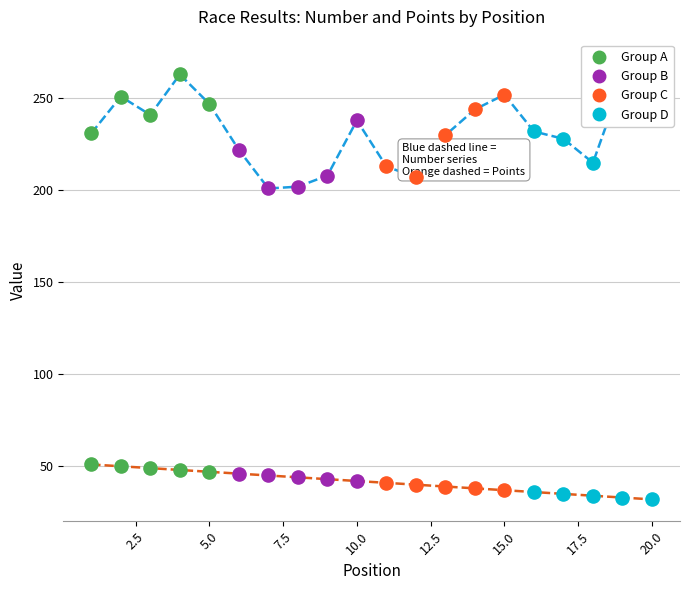

Is the value of Group B at 10.0 greater than the value of Group C at 7.5?

No